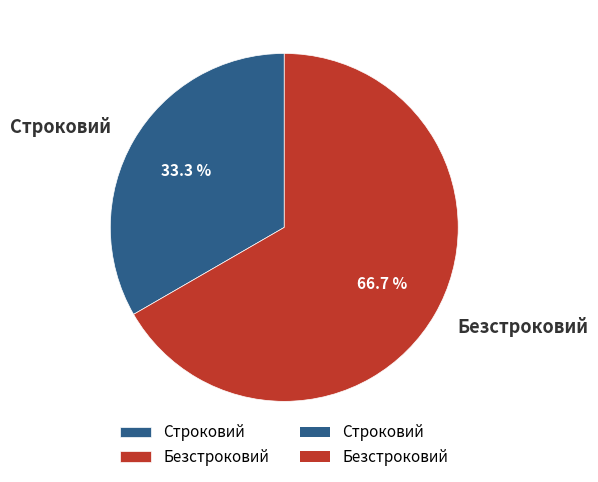

Rank the categories by value from highest to lowest.

Безстроковий, Строковий